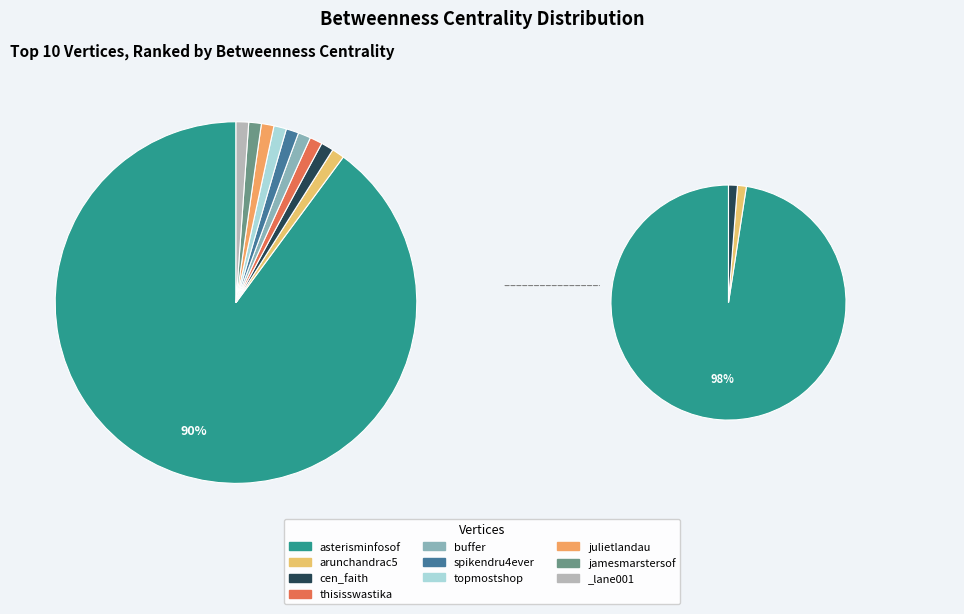

Does jamesmarstersof represent more than half of the total?

No